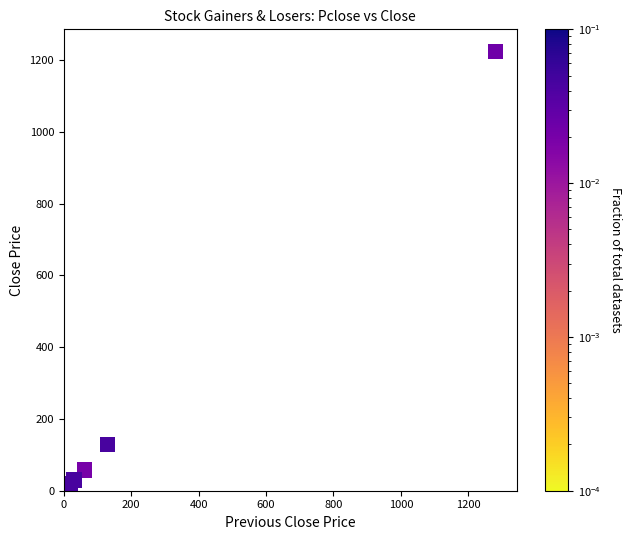

What Y value in the scatter plot is closest to 612?

129.7